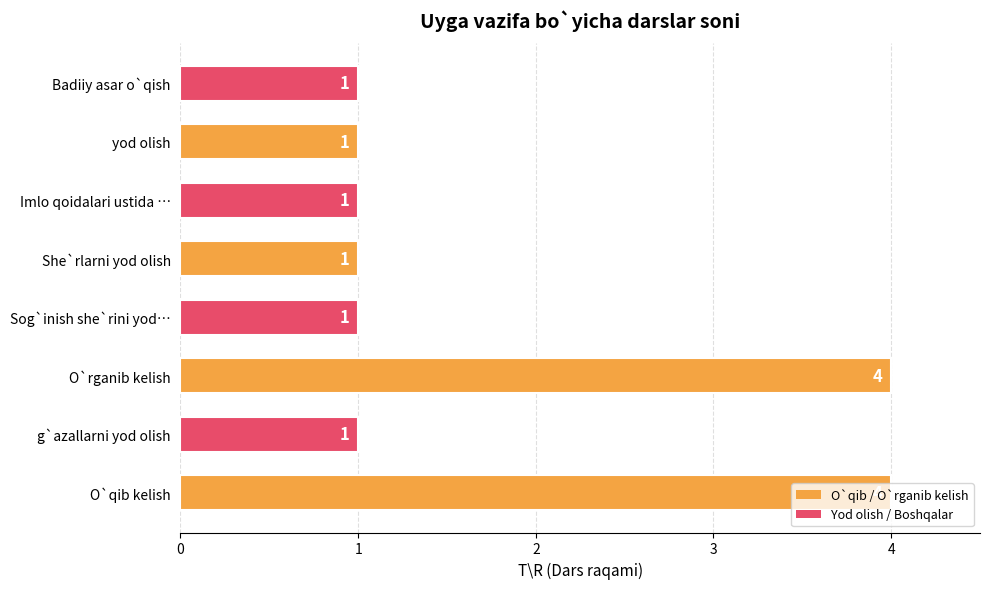

What is the difference between the second highest and second lowest values?

3